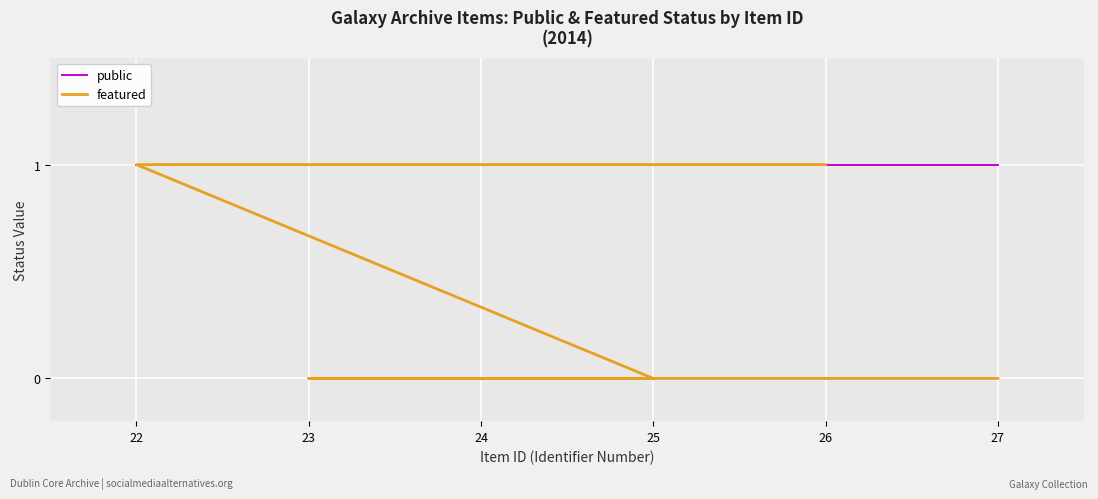

What are all the series names shown in the legend?

public, featured